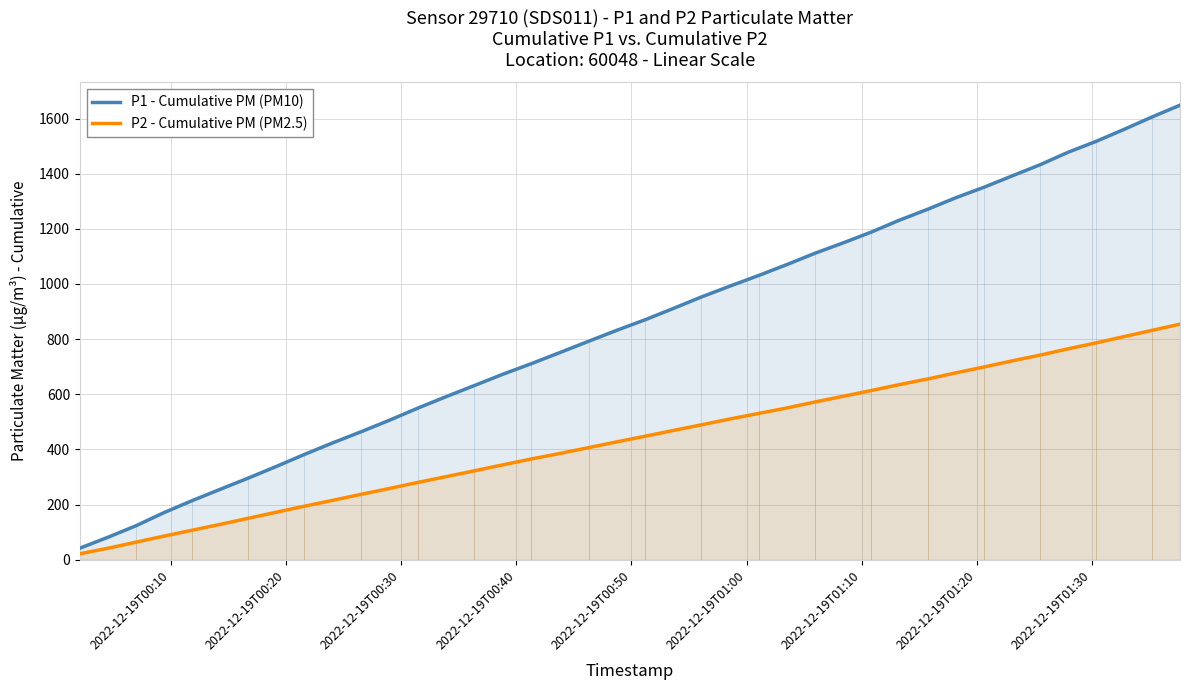

List the series in order of their peak value, highest first.

P1 - Cumulative PM (PM10), P2 - Cumulative PM (PM2.5)